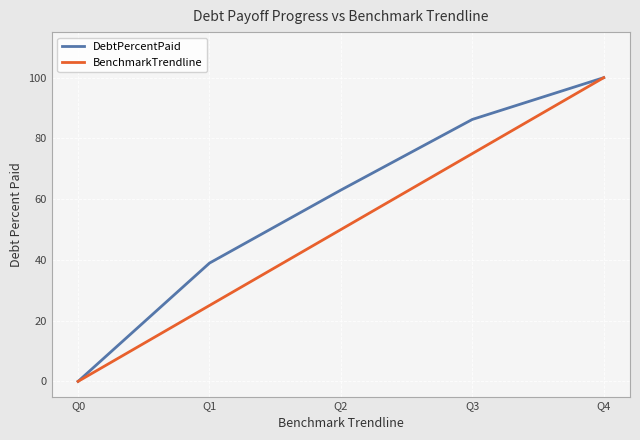

At how many categories does at least one series exceed 50?

3